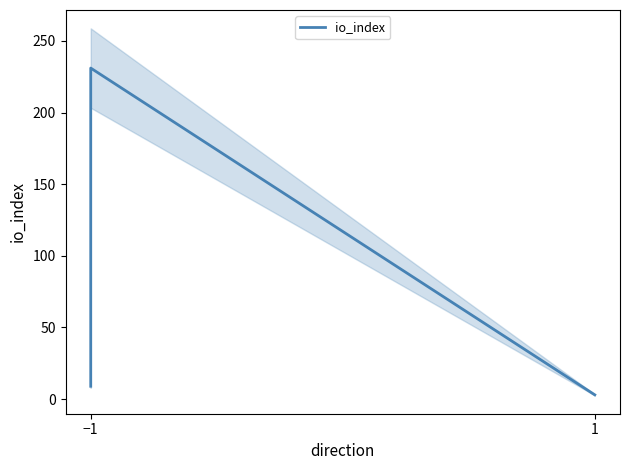

How many data points are less than 9?

3